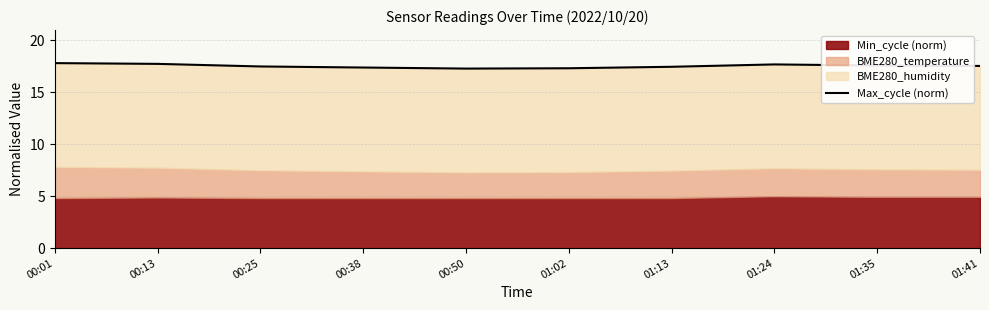

Is it true that the value at 01:24 is 17.7?

True